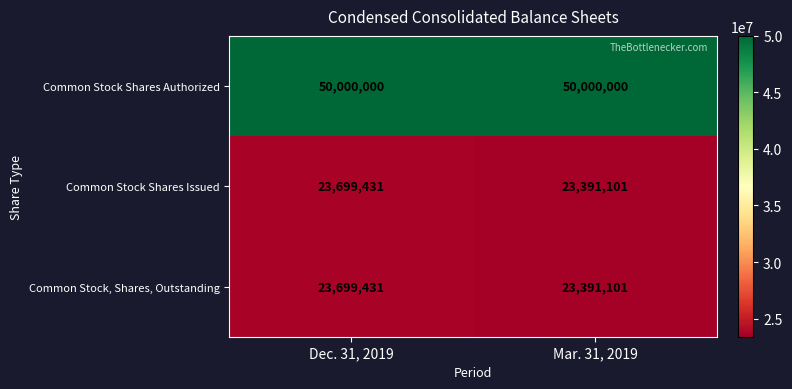

At which category is the sum across all series the highest?

Dec. 31, 2019